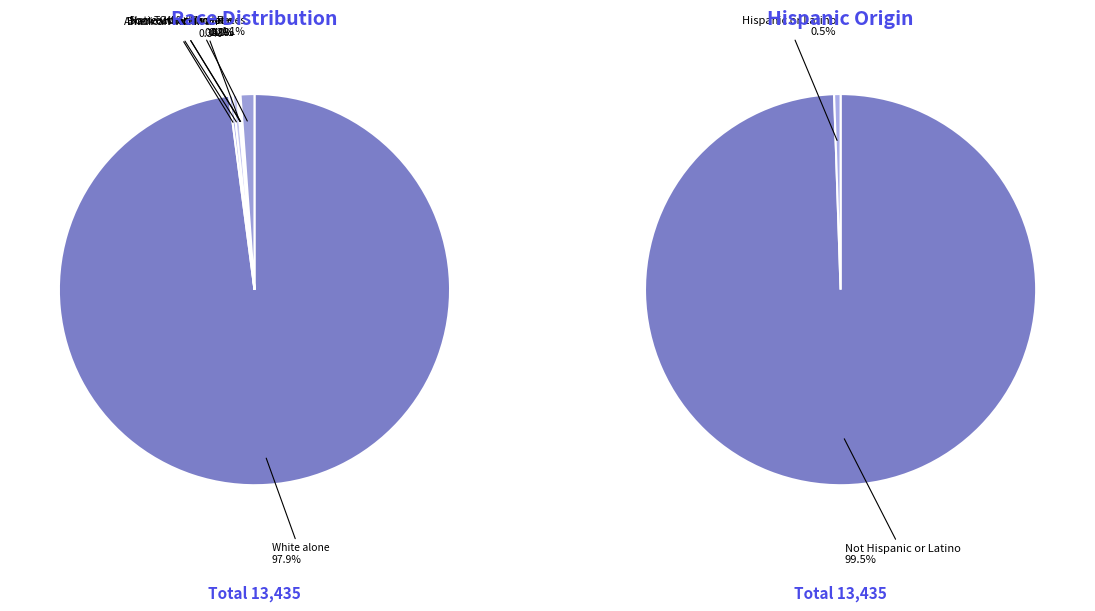

Which category has the biggest portion of the pie?

White alone